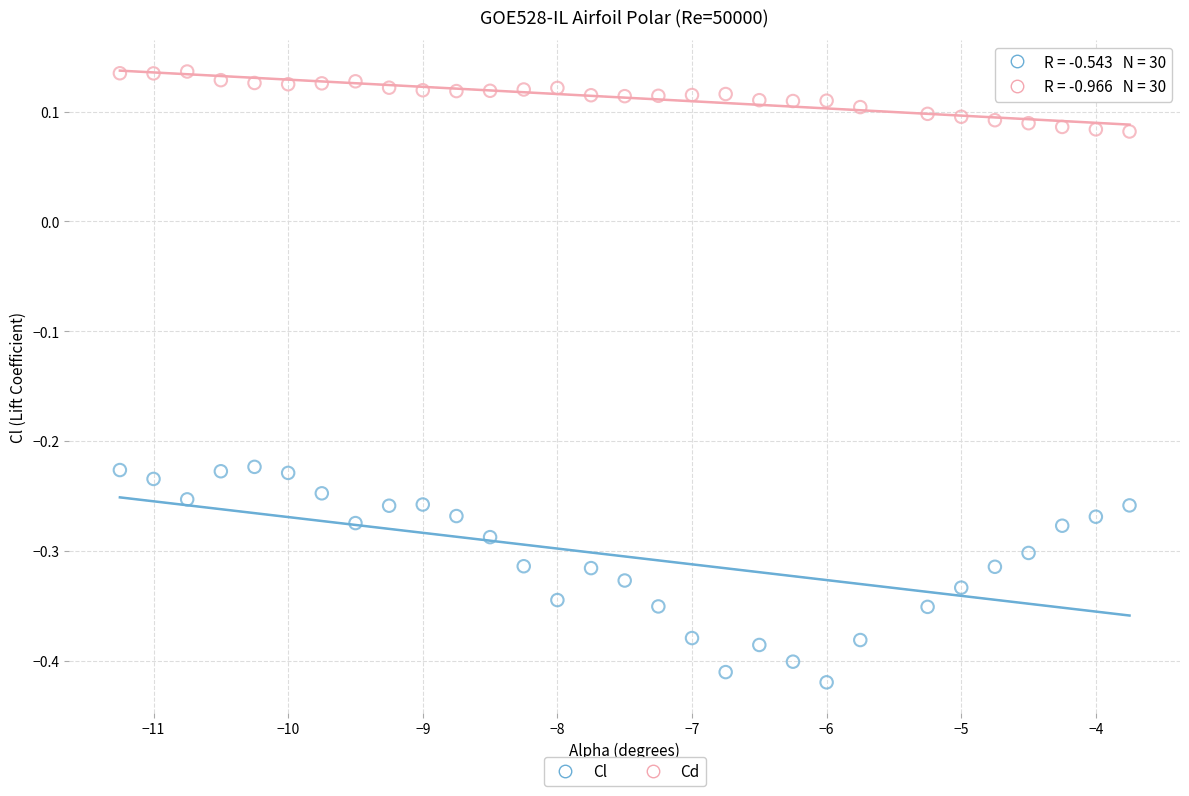

Across all data points, what is the range of X values (max minus min)?

7.5